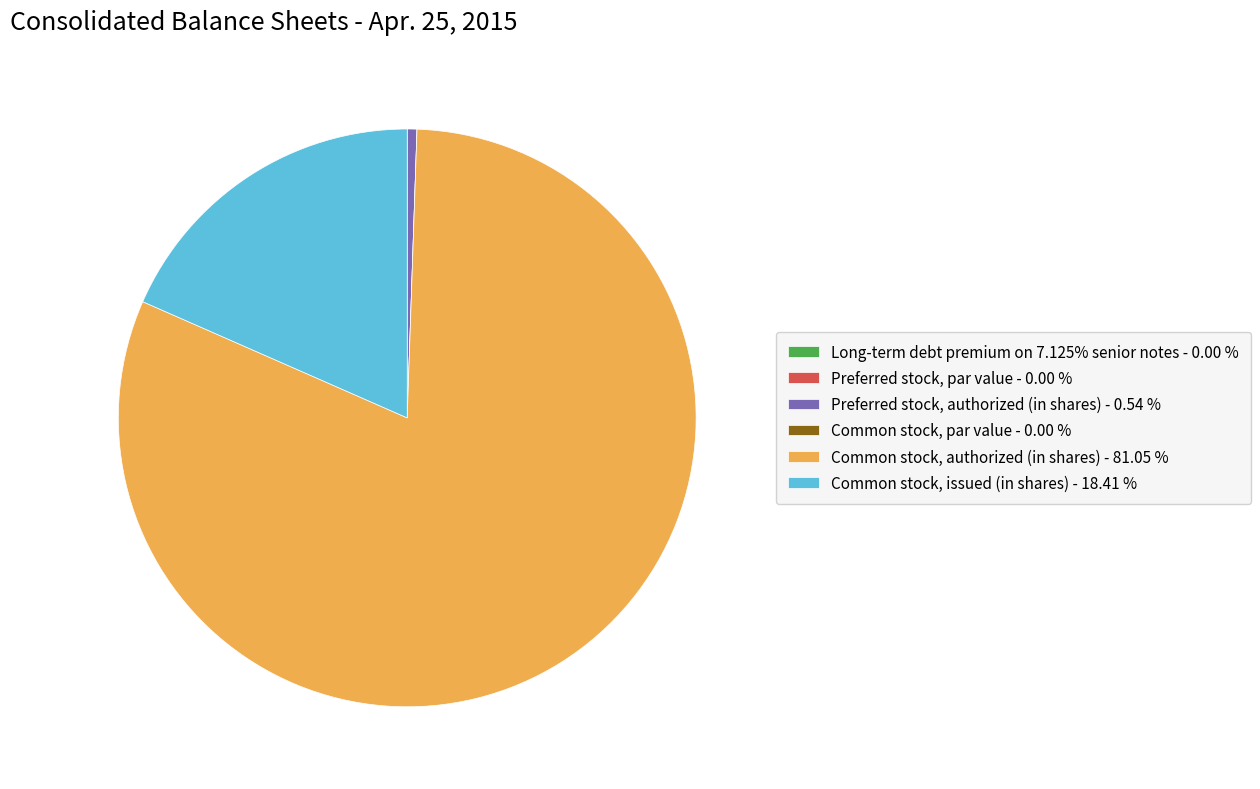

Is there any slice that represents more than half of the pie?

Yes